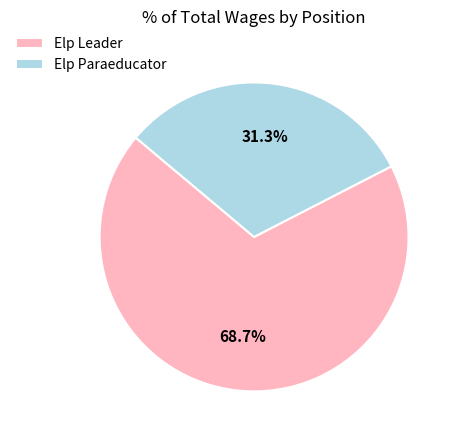

True or false: Elp Leader accounts for 69% of the total.

True